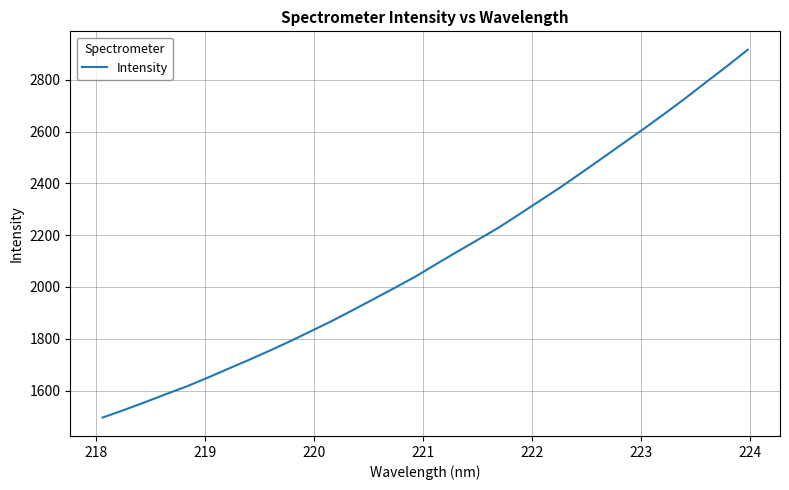

What is the smallest value displayed?

1495.9